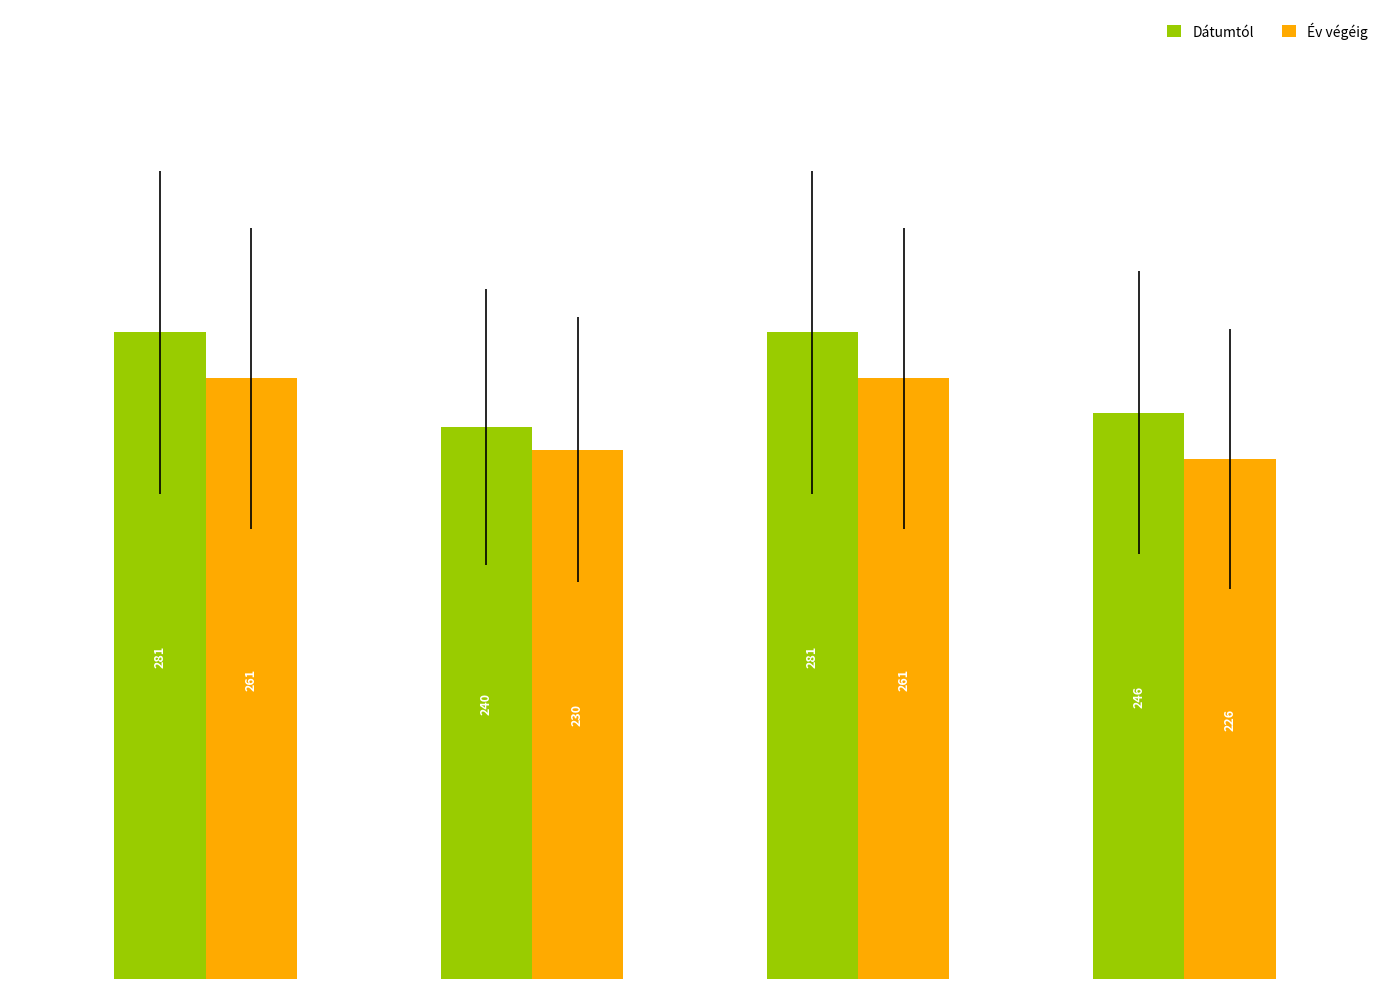

Which series has the widest spread of values?

Dátumtól